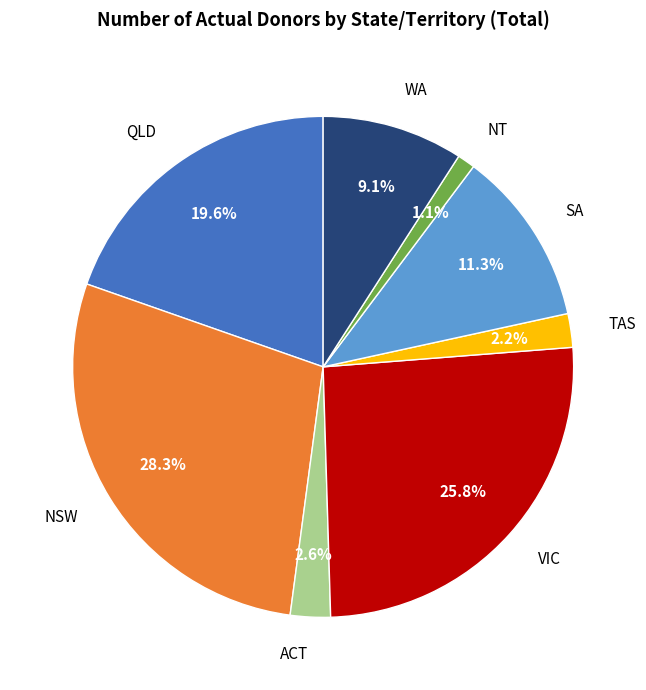

Between WA and NT, which is larger?

WA